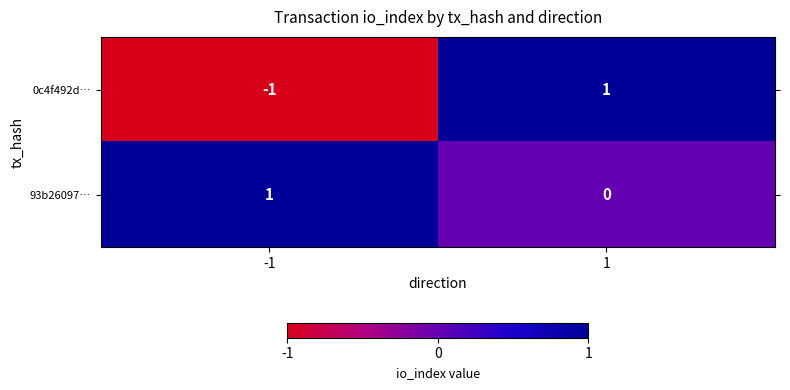

Reading right to left, transcribe all the data shown in this chart.

0c4f492d…: 1=1	-1=-1
93b26097…: 1=0	-1=1